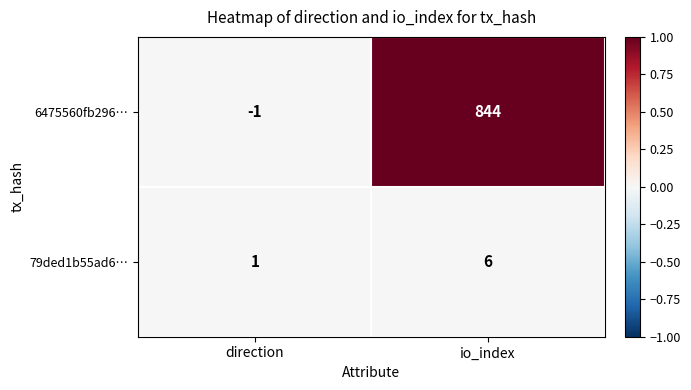

Which series has the largest total across all categories?

6475560fb296…